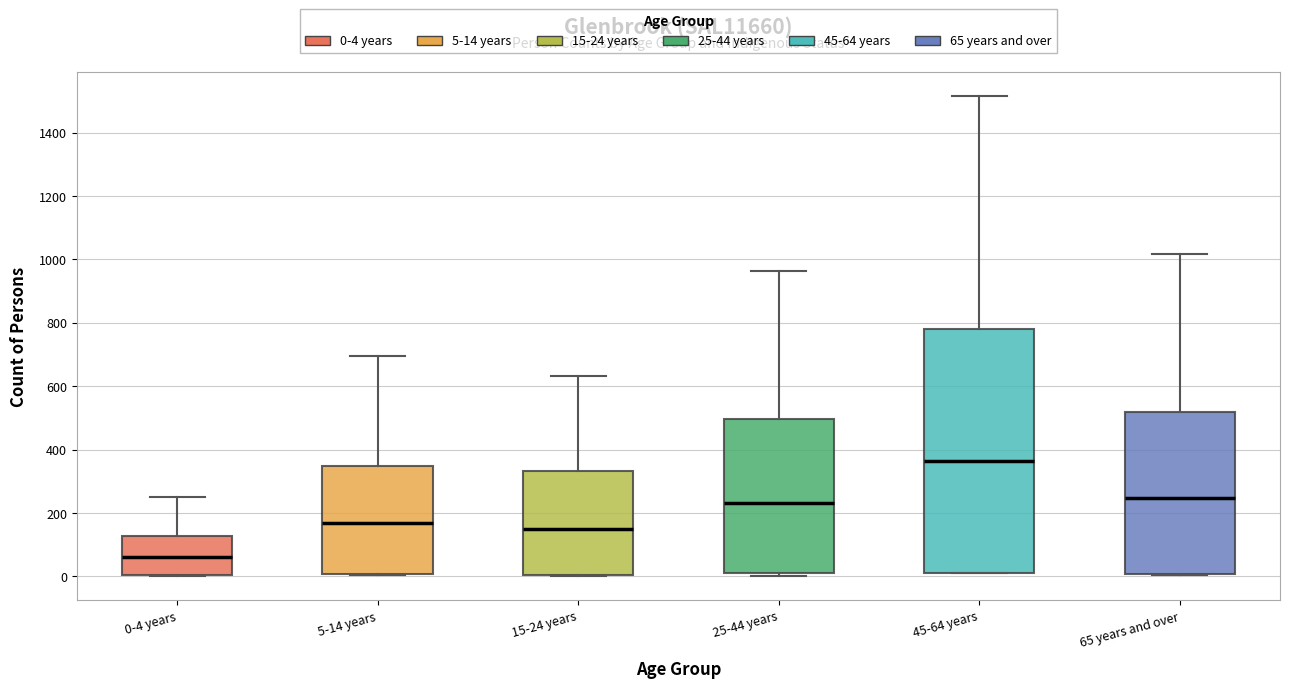

Reading left to right, read every box against the y-axis: the position of its median line, the range the box covers, and the ends of its whiskers. The values are not printed on the chart, so give them approximately, as read against the axis.

0-4 years: median 60, box 0 to 120, whiskers 0 to 260
5-14 years: median 160, box 0 to 340, whiskers 0 to 700
15-24 years: median 160, box 0 to 340, whiskers 0 to 640
25-44 years: median 240, box 0 to 500, whiskers 0 (just below the box's lower edge) to 960
45-64 years: median 360, box 20 to 780, whiskers 0 to 1520
65 years and over: median 240, box 0 to 520, whiskers 0 to 1020